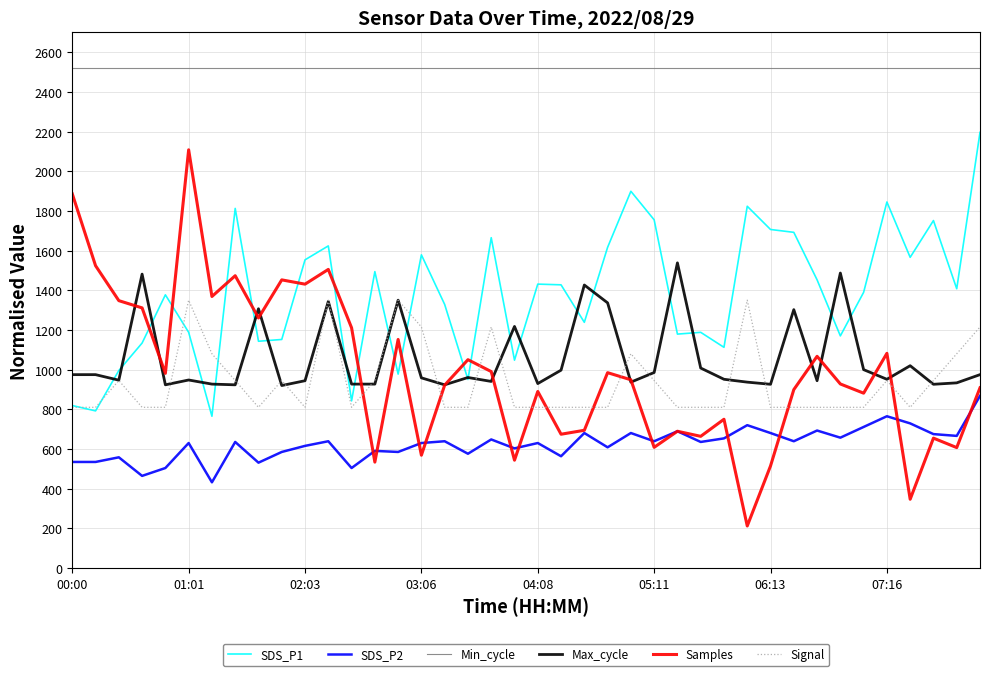

Which series has the largest total across all categories?

Min_cycle